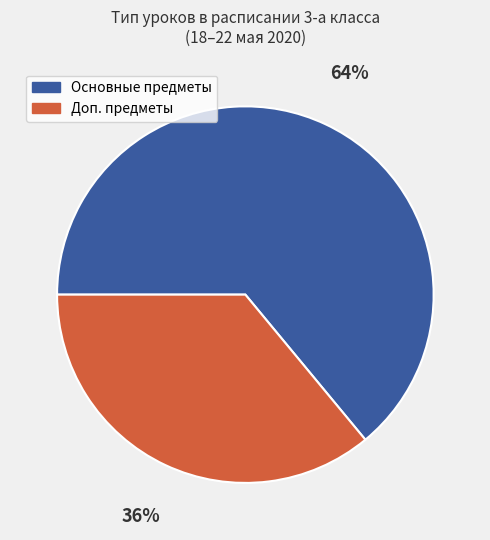

Rank the categories by value from lowest to highest.

Доп. предметы, Основные предметы